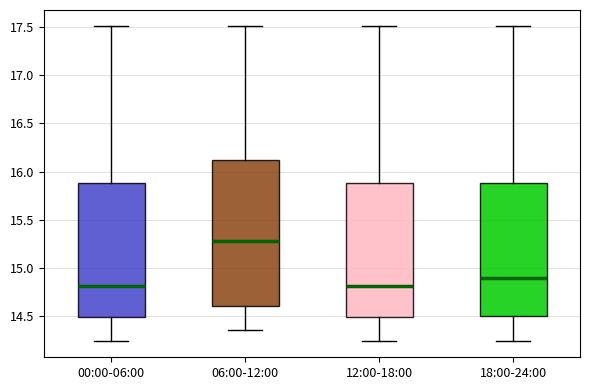

Which box is the tallest, from its lower edge to its upper edge?

06:00-12:00